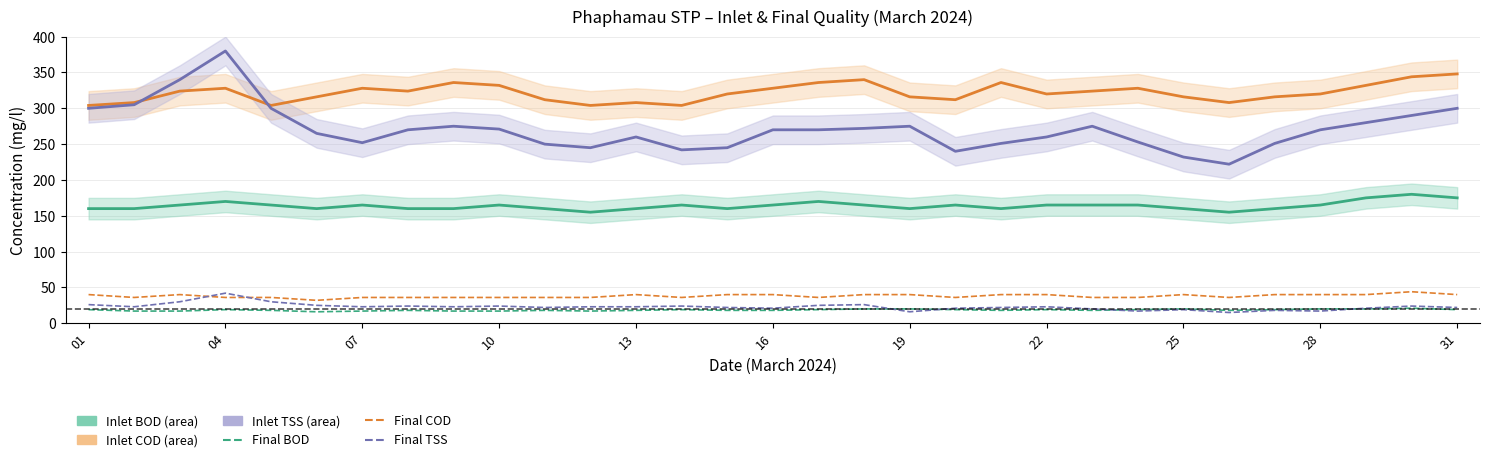

Is the value of Final COD at 12 greater than the value of Final TSS at 11?

Yes